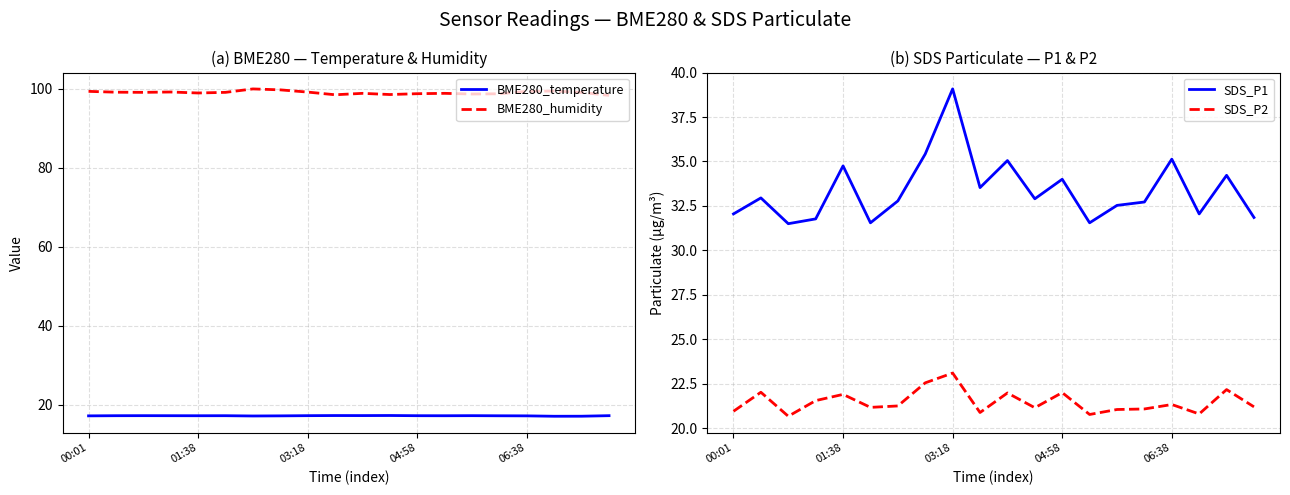

What is the label of the 1st point from the left?

00:01